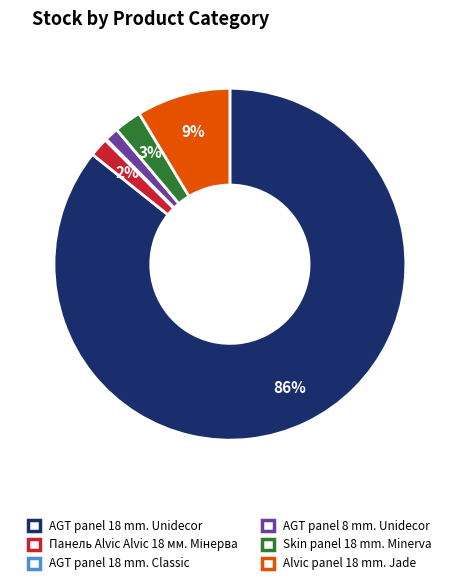

Between AGT panel 18 mm. Unidecor and AGT panel 8 mm. Unidecor, which is larger?

AGT panel 18 mm. Unidecor